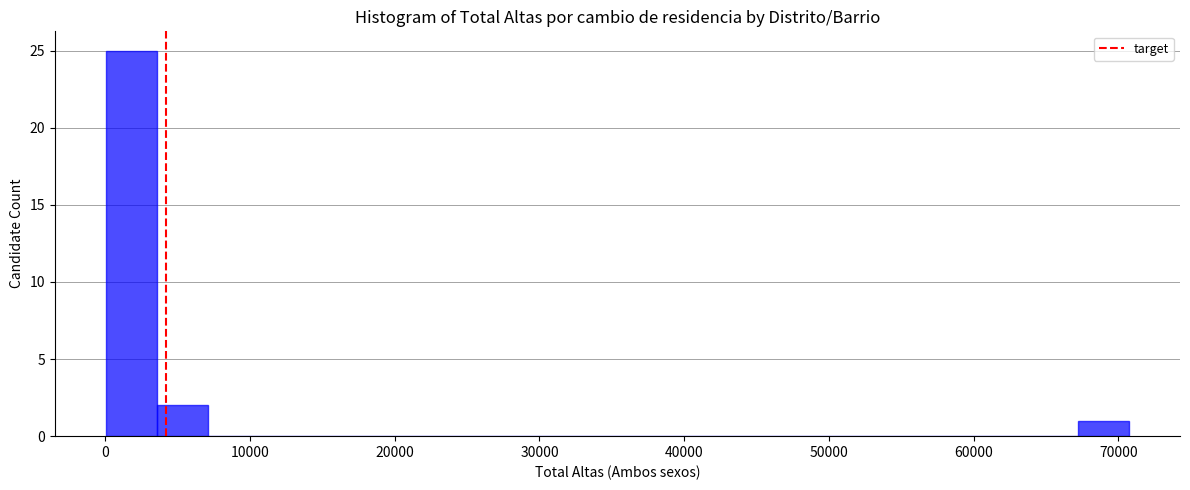

Read against the x-axis, roughly where is the centre of the tallest bar?

2000